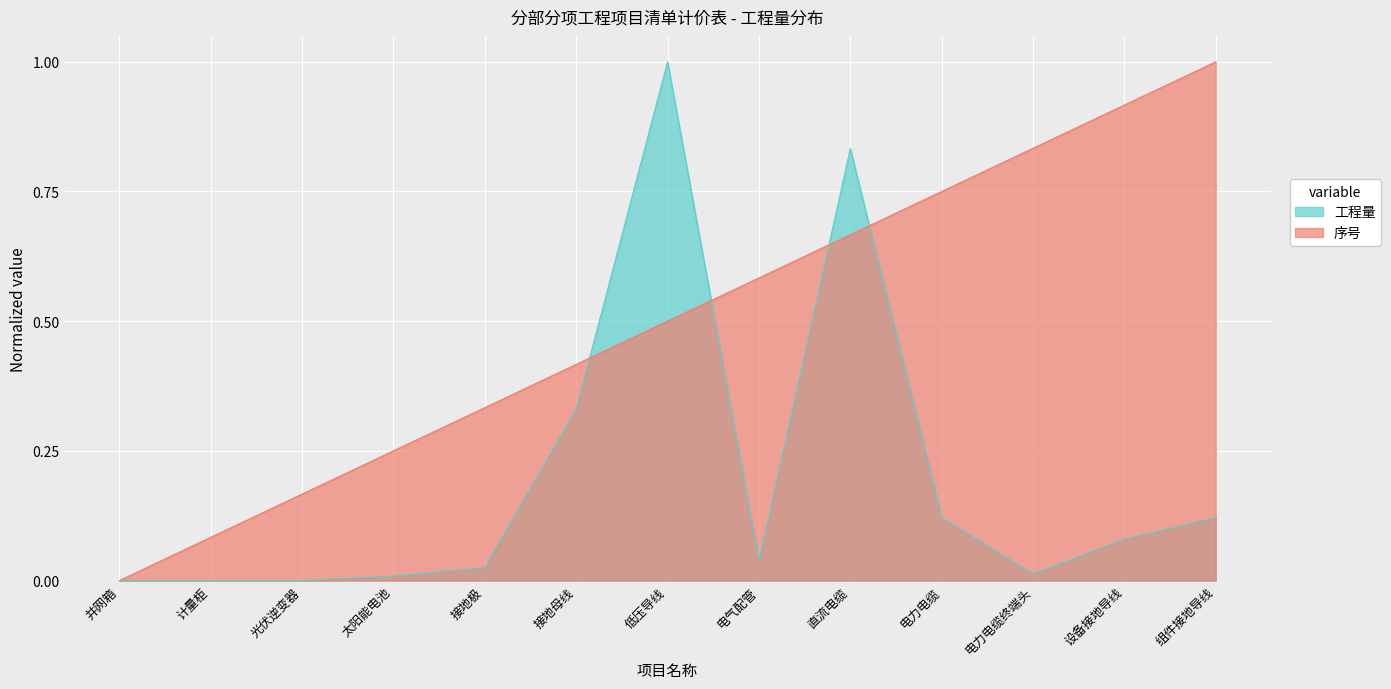

The value of 序号 at 设备接地导线 is 1.6. True or false?

False